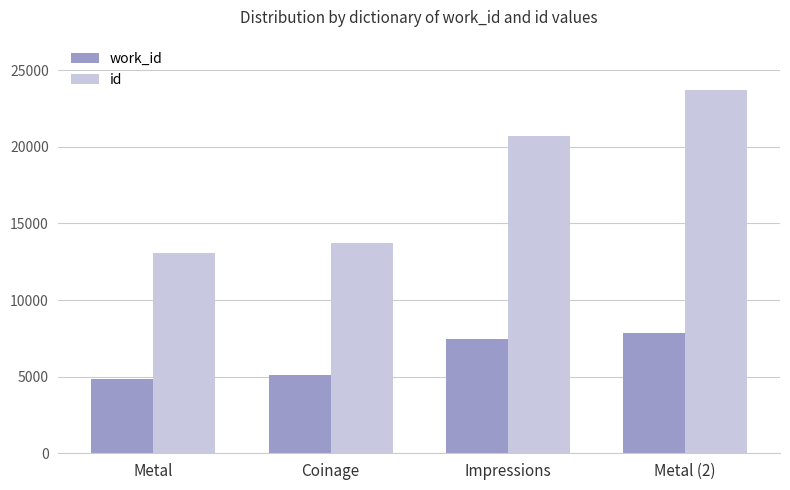

How many groups of bars are there?

4